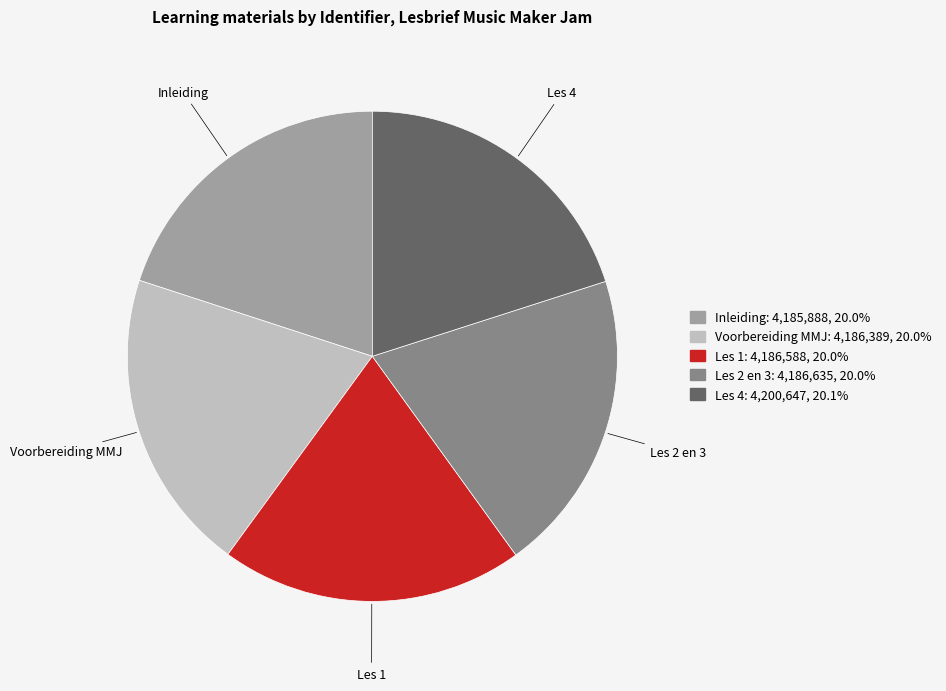

Combined, do Les 2 en 3 and Inleiding account for over 50%?

No